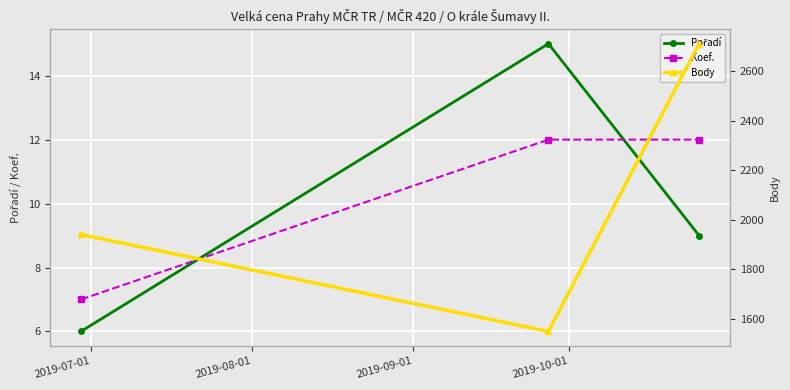

What is the minimum value for Koef.?

7